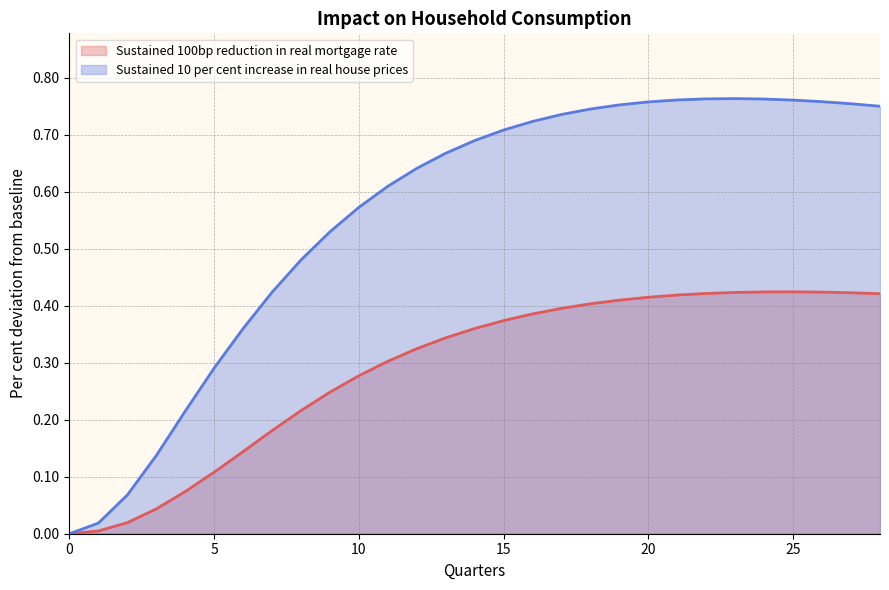

At which label does Sustained 10 per cent increase in real house prices reach its peak?

23